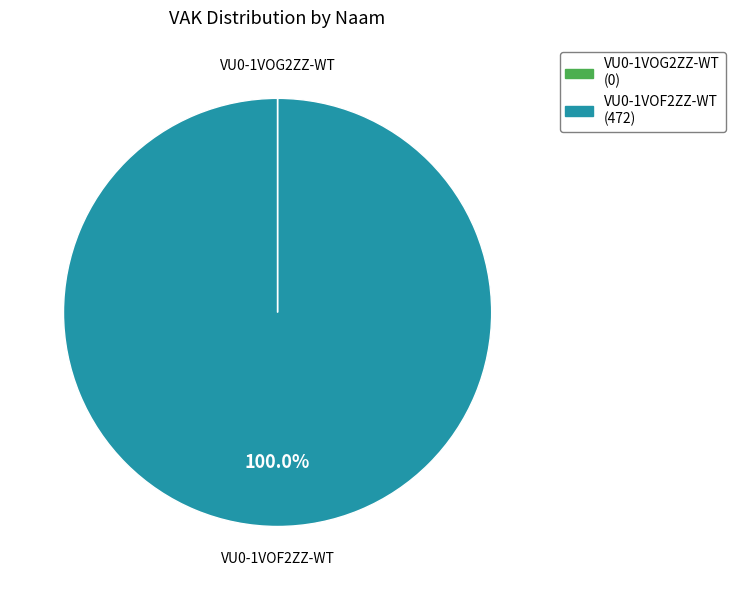

Is there any slice that represents more than half of the pie?

Yes